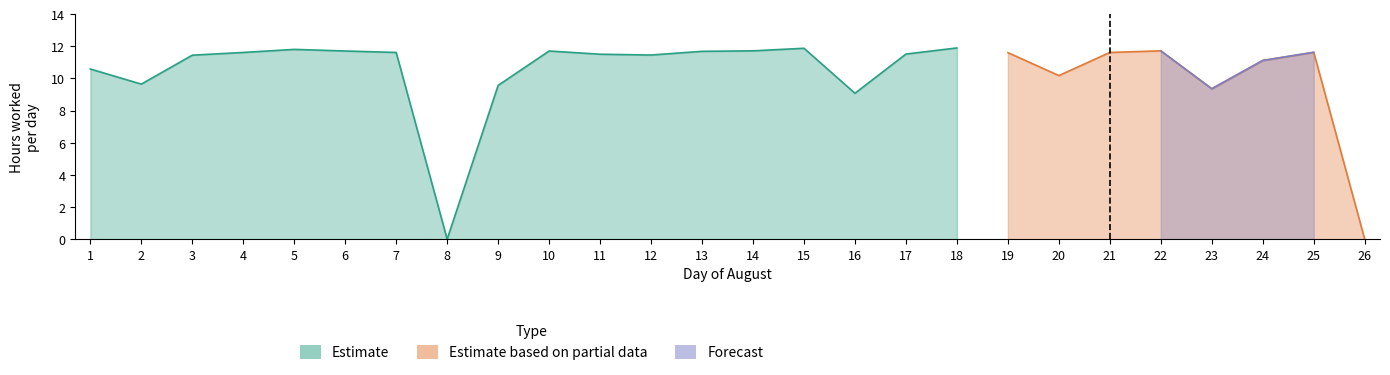

True or false: Forecast and Estimate intersect in this chart.

False